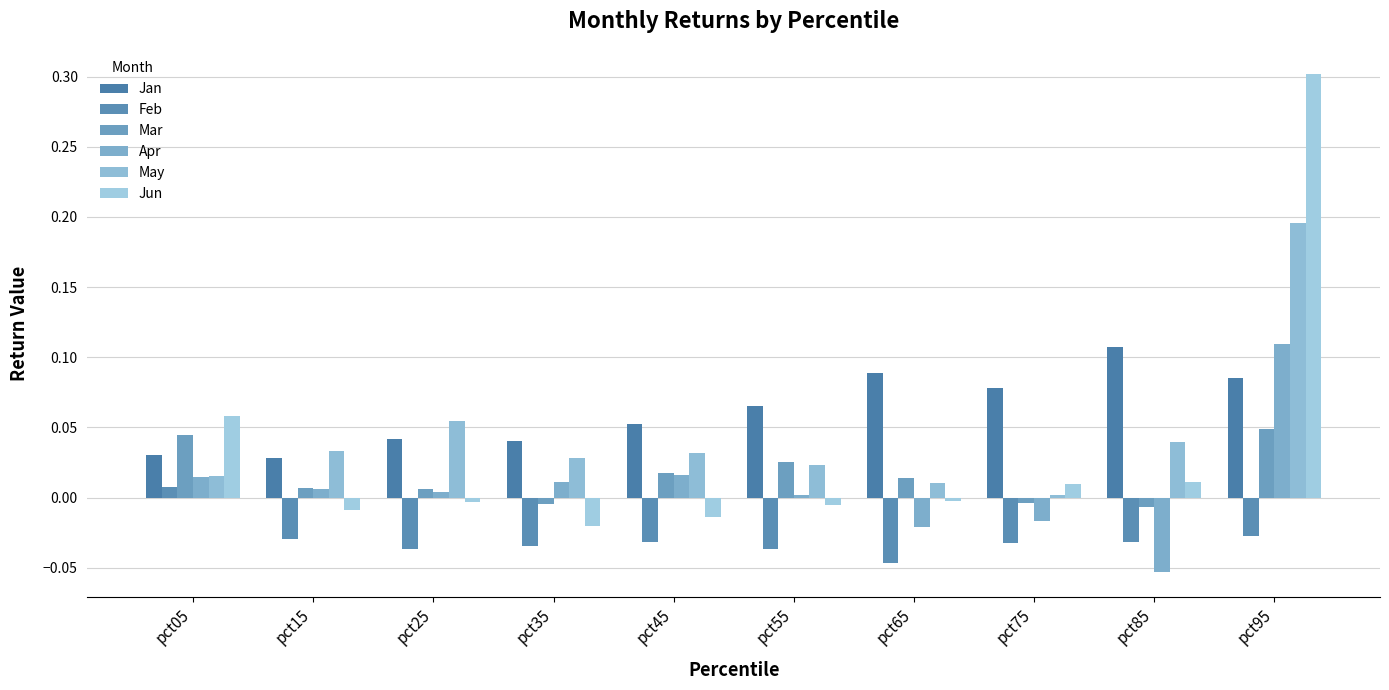

Which series has the largest total across all categories?

Jan